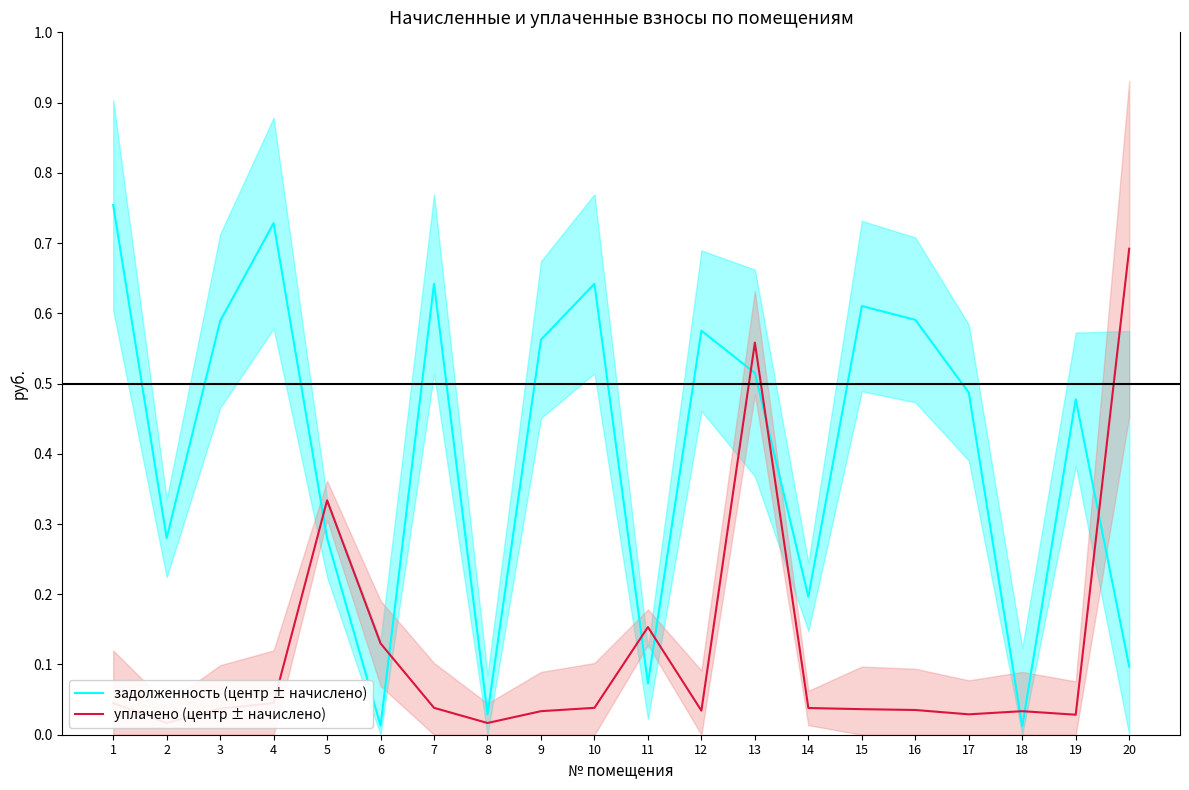

List the series in order of their peak value, highest first.

задолженность (центр ± начислено), уплачено (центр ± начислено)